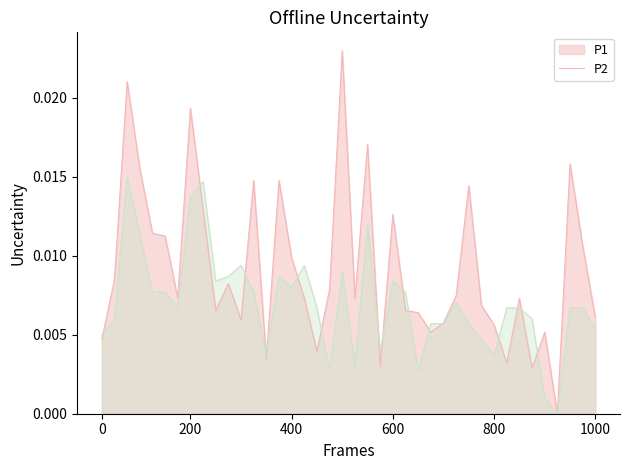

Which series has the largest total across all categories?

P1 line